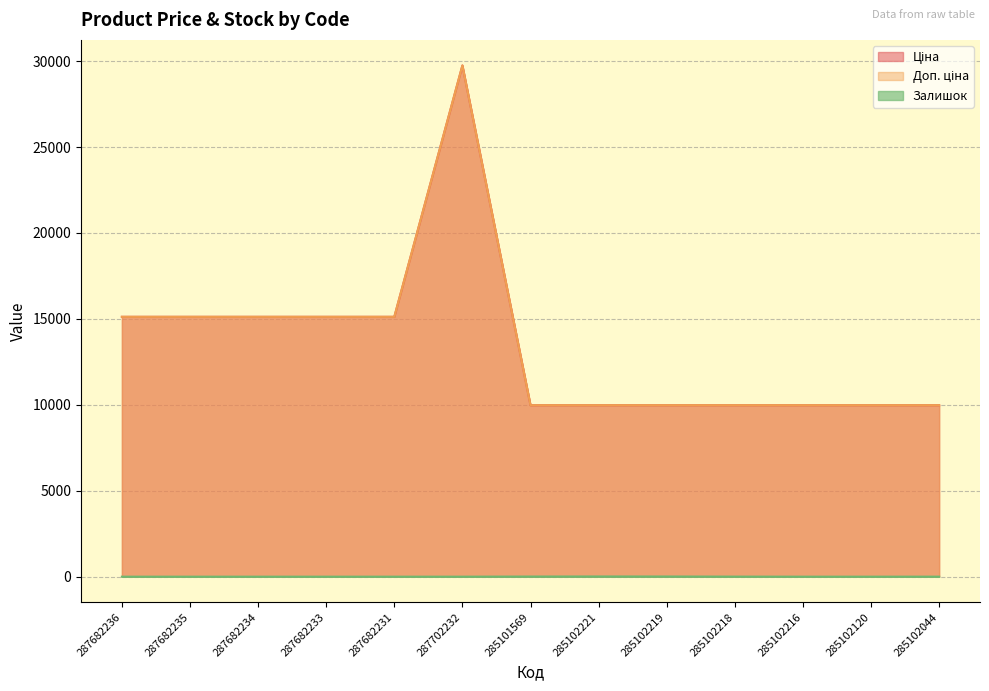

True or false: Залишок and Ціна cross at least once.

False